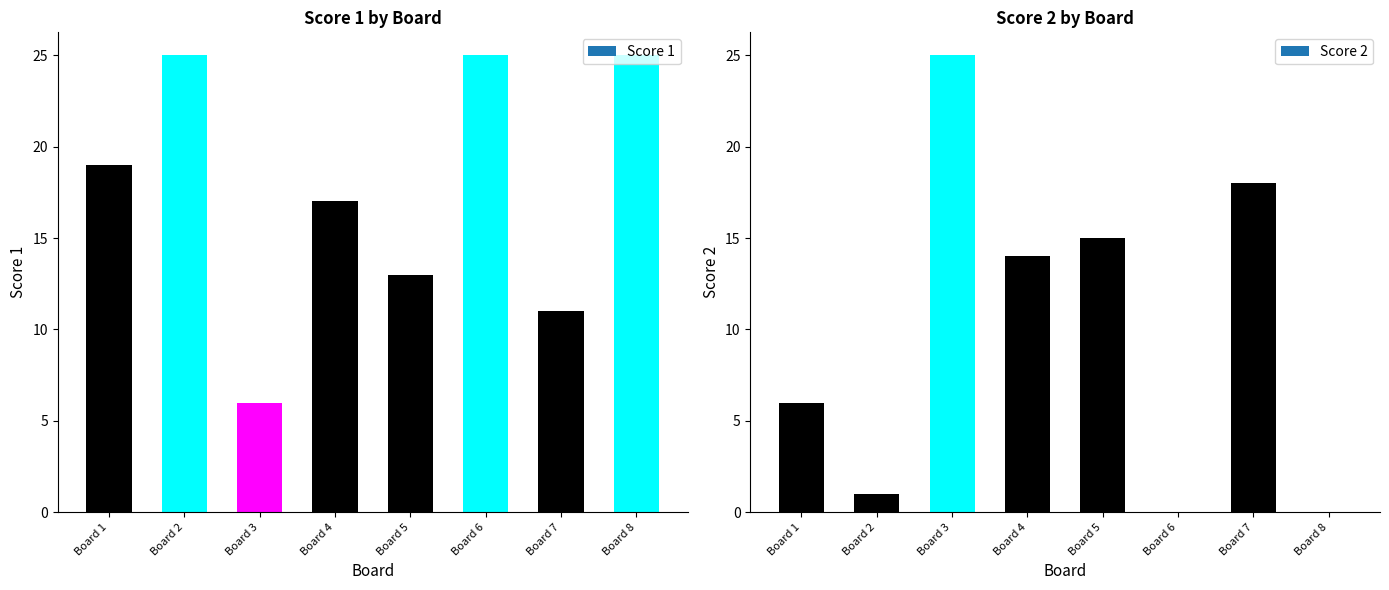

What is the spread (max minus min) of values at Board 7?

7